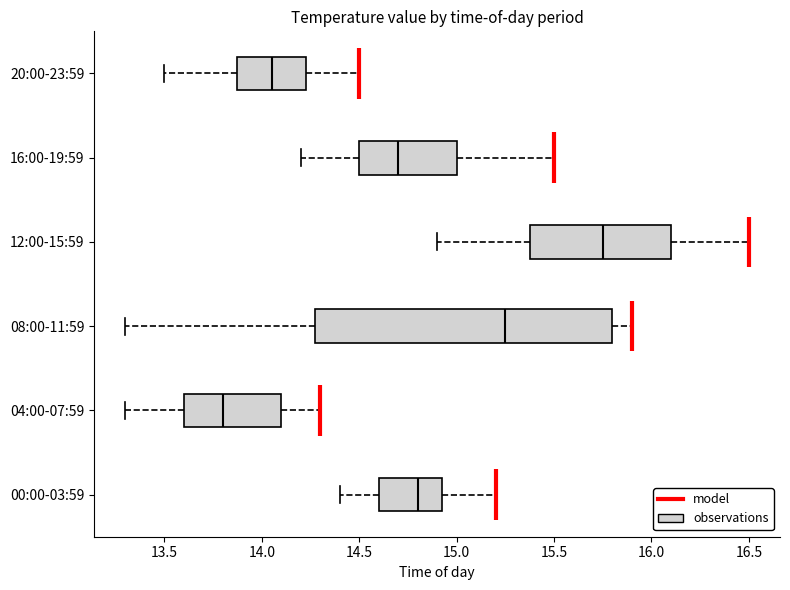

Reading bottom to top, transcribe this box plot: for each box, give where its median line is, the range the box spans, and where its two whiskers end, as read against the x-axis. The values are not printed on the chart, so give them approximately, as read against the axis.

00:00-03:59: median 14.80, box 14.60 to 14.95, whiskers 14.40 to 15.20
04:00-07:59: median 13.80, box 13.60 to 14.10, whiskers 13.30 to 14.30
08:00-11:59: median 15.25, box 14.30 to 15.80, whiskers 13.30 to 15.90
12:00-15:59: median 15.75, box 15.40 to 16.10, whiskers 14.90 to 16.50
16:00-19:59: median 14.70, box 14.50 to 15.00, whiskers 14.20 to 15.50
20:00-23:59: median 14.05, box 13.90 to 14.25, whiskers 13.50 to 14.50